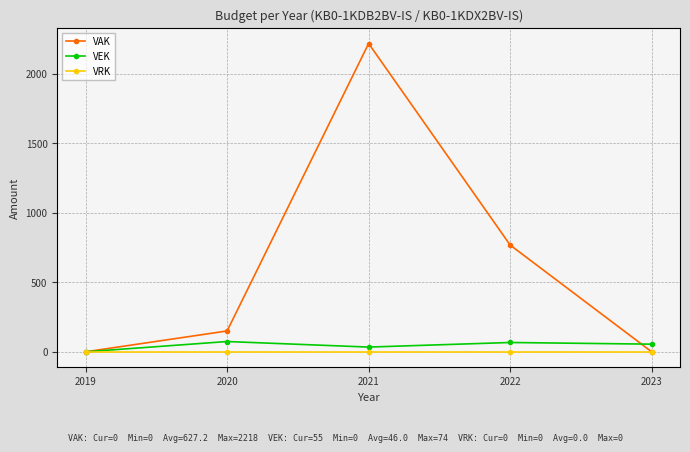

What is the greatest value displayed?

2218